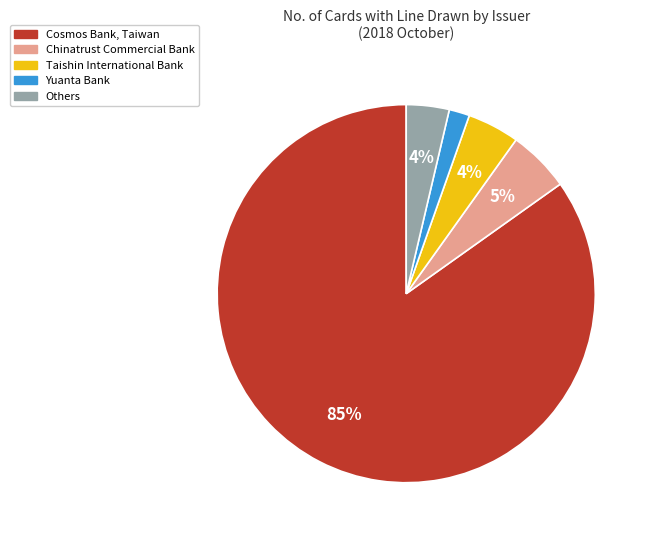

How many slices are in this pie chart?

5